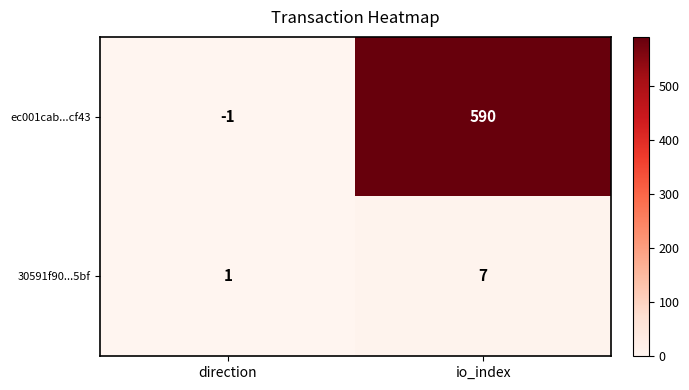

How many data points does each series have?

2